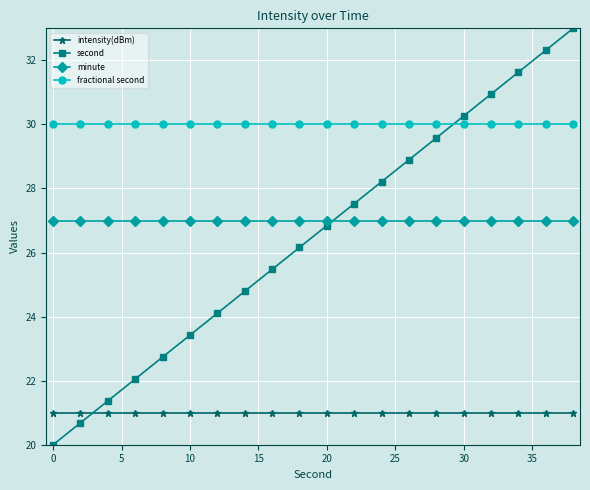

How many times do second and fractional second cross each other?

1